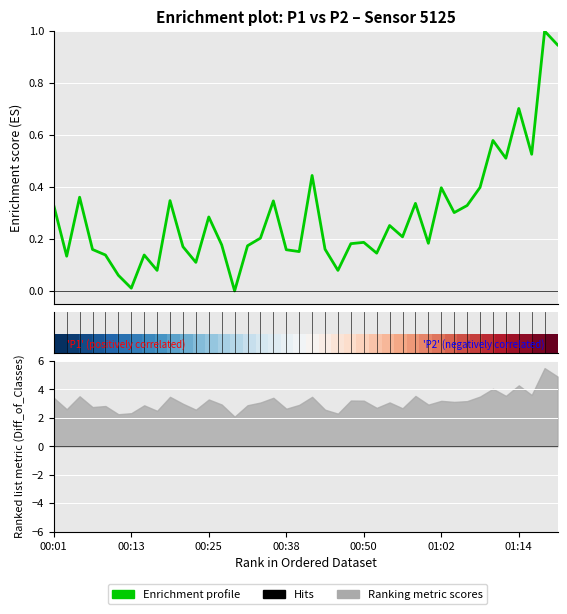

Count the number of categories in the chart.

40